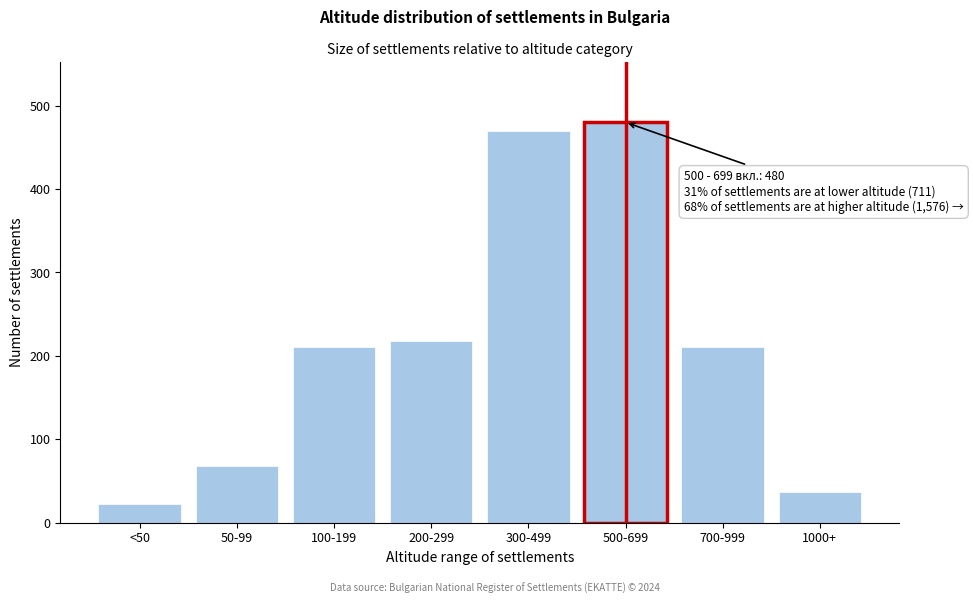

Reading left to right, extract all data points from this chart.

<50=22	50-99=68	100-199=210	200-299=218	300-499=470	500-699=480	700-999=210	1000+=37